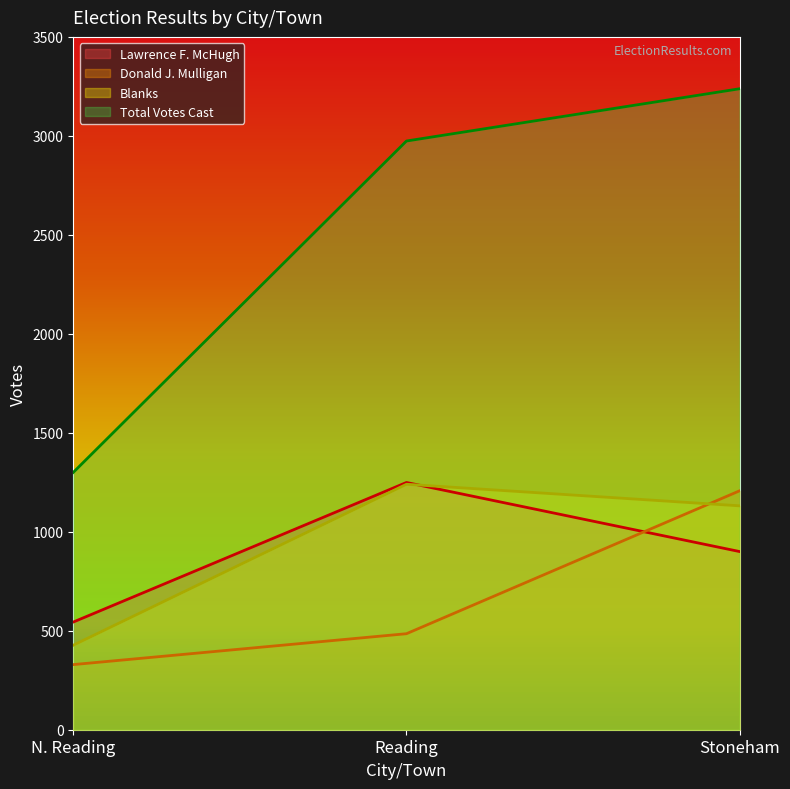

Rank the series by their maximum value, from lowest to highest.

Donald J. Mulligan, Blanks, Lawrence F. McHugh, Total Votes Cast